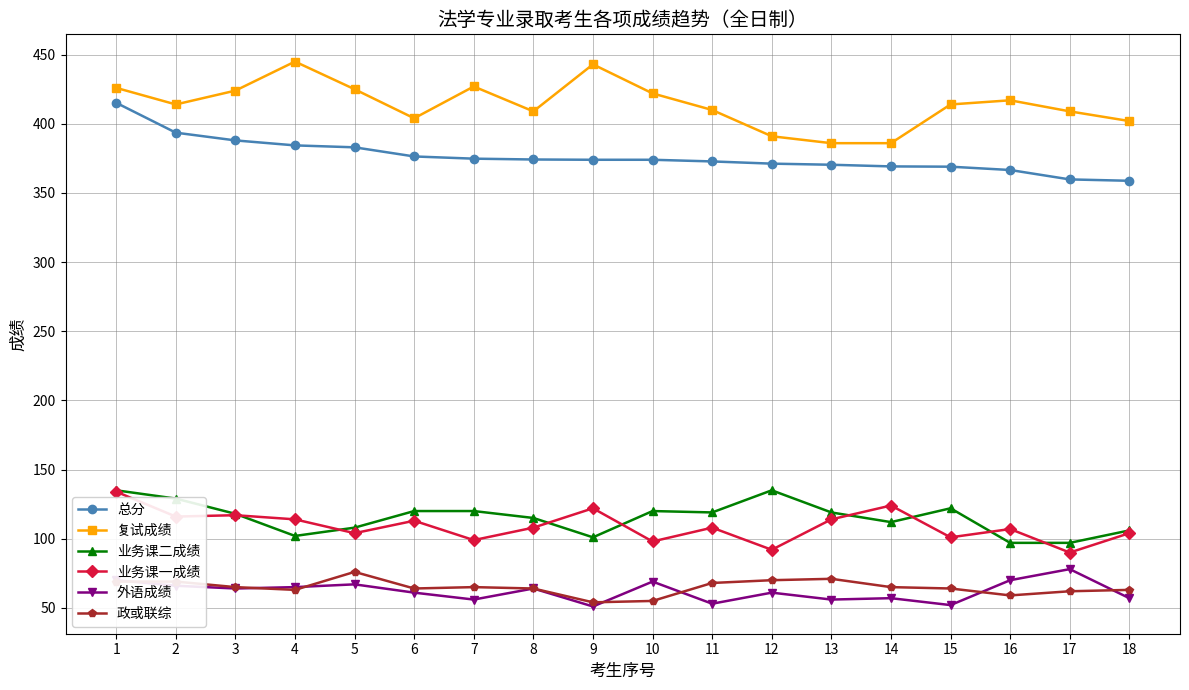

True or false: 政或联综 has more than 0 interior local peaks.

True